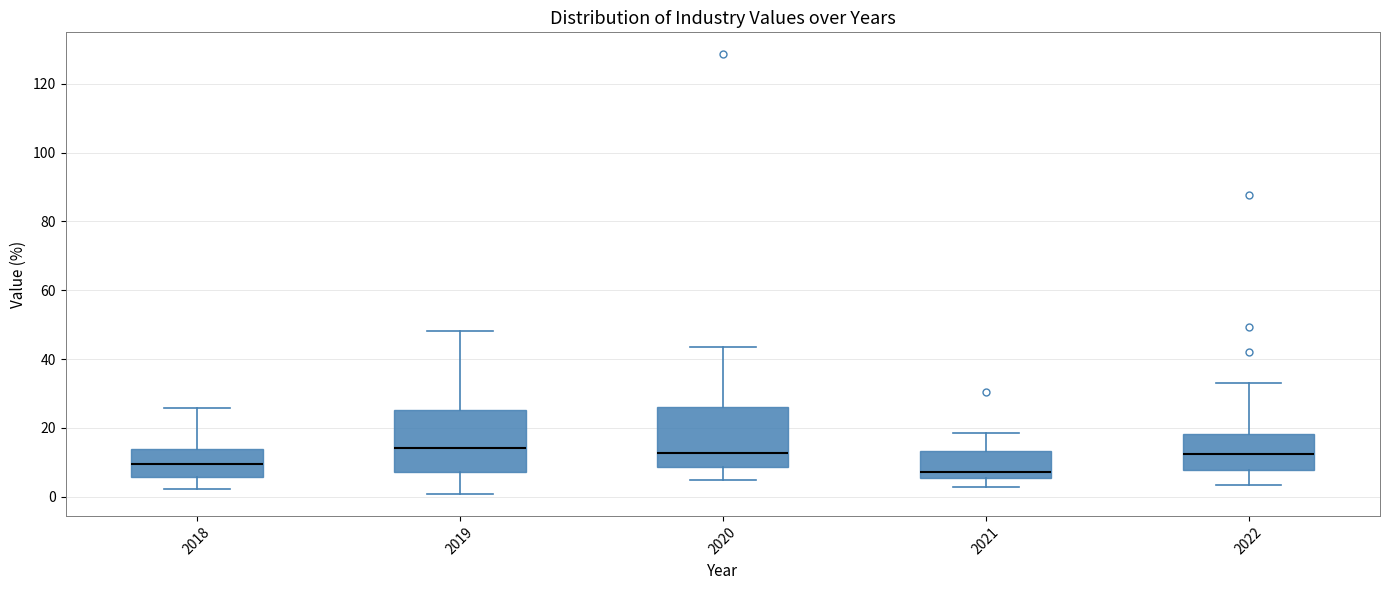

Which box's median line is the lowest?

2021